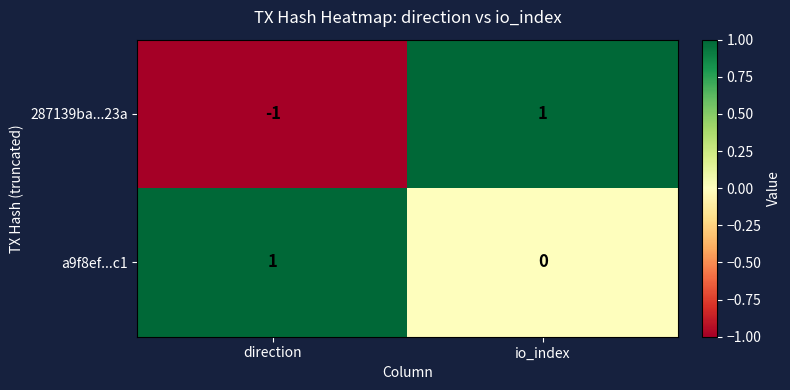

Between direction and io_index, which series saw the biggest shift?

287139ba...23a